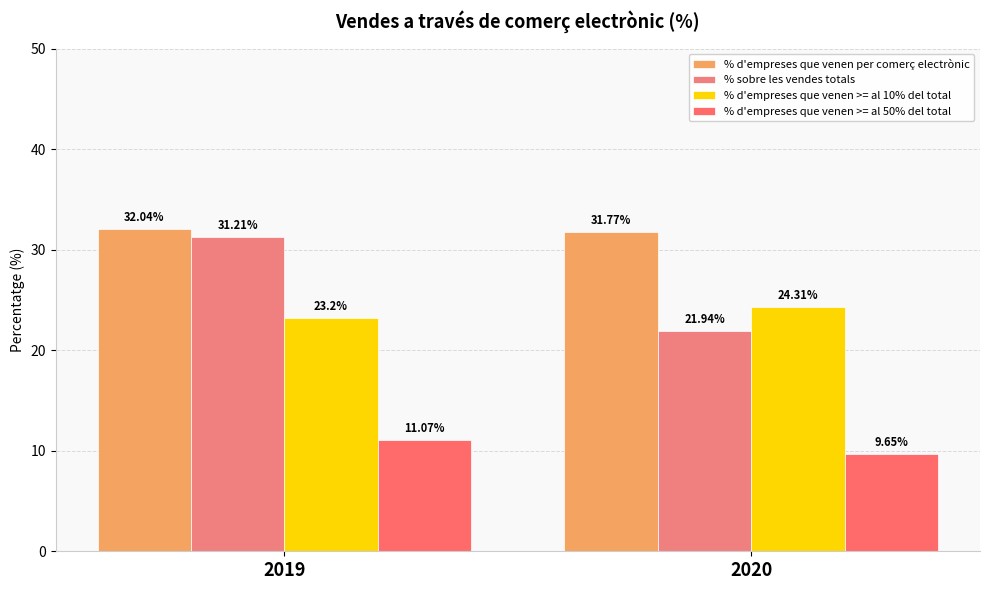

Reading right to left, what are all the values shown in this chart?

% d'empreses que venen per comerç electrònic: 31.8	32.0
% sobre les vendes totals: 21.9	31.2
% d'empreses que venen >= al 10% del total: 24.3	23.2
% d'empreses que venen >= al 50% del total: 9.7	11.1